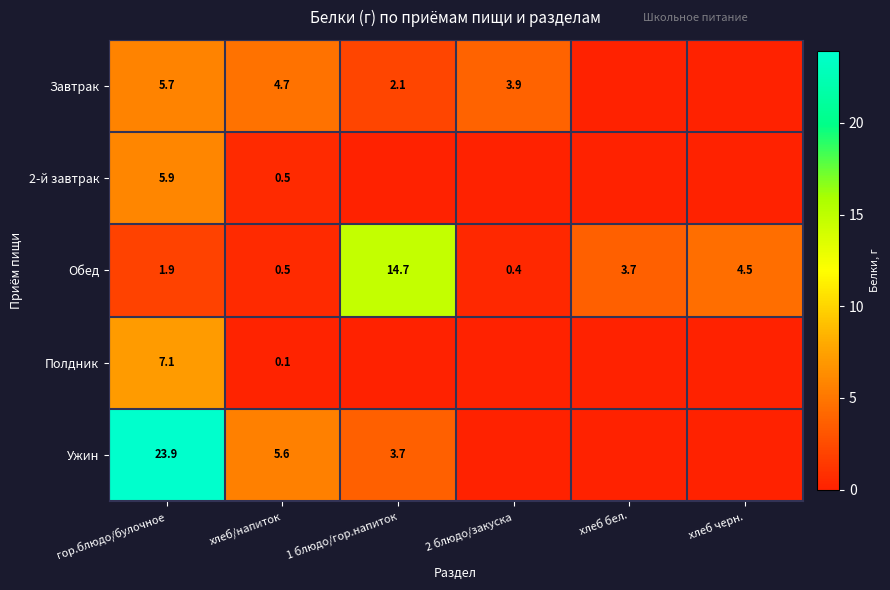

True or false: Обед has a value of 0.1 at хлеб/напиток.

False